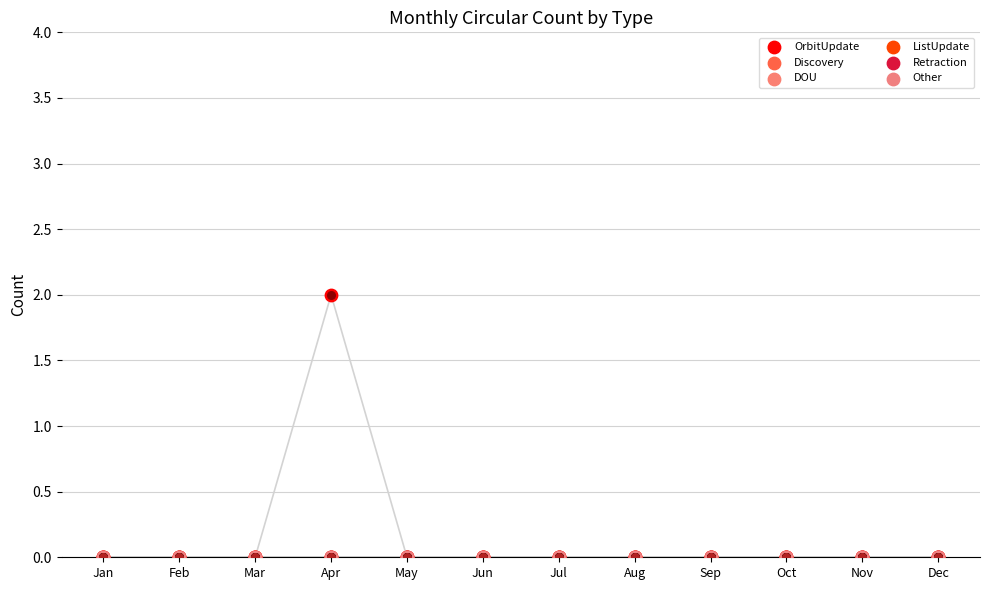

At how many categories does at least one series exceed 0?

1